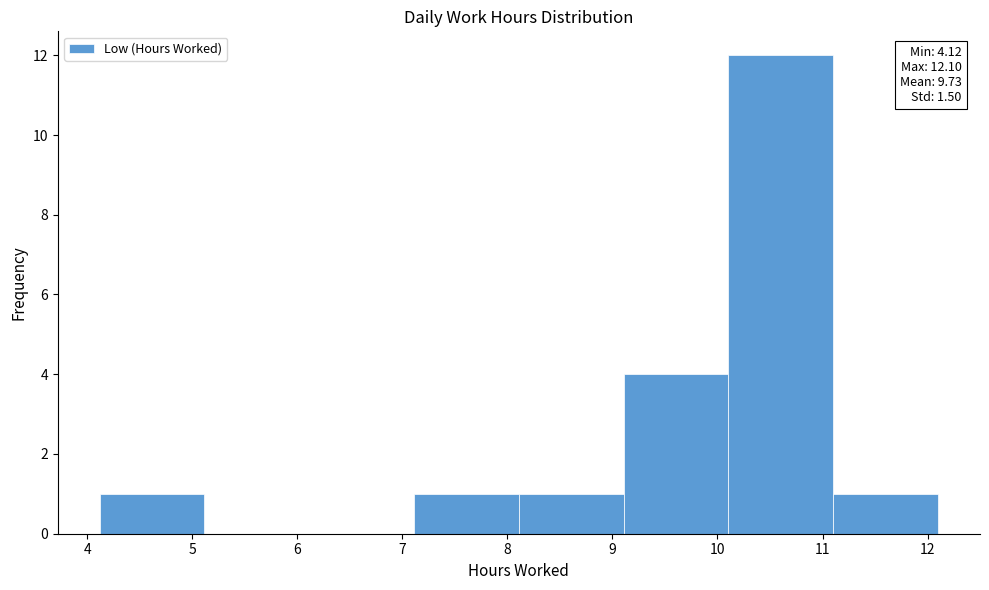

Which range on the x-axis has the tallest bar?

10.1 to 11.1